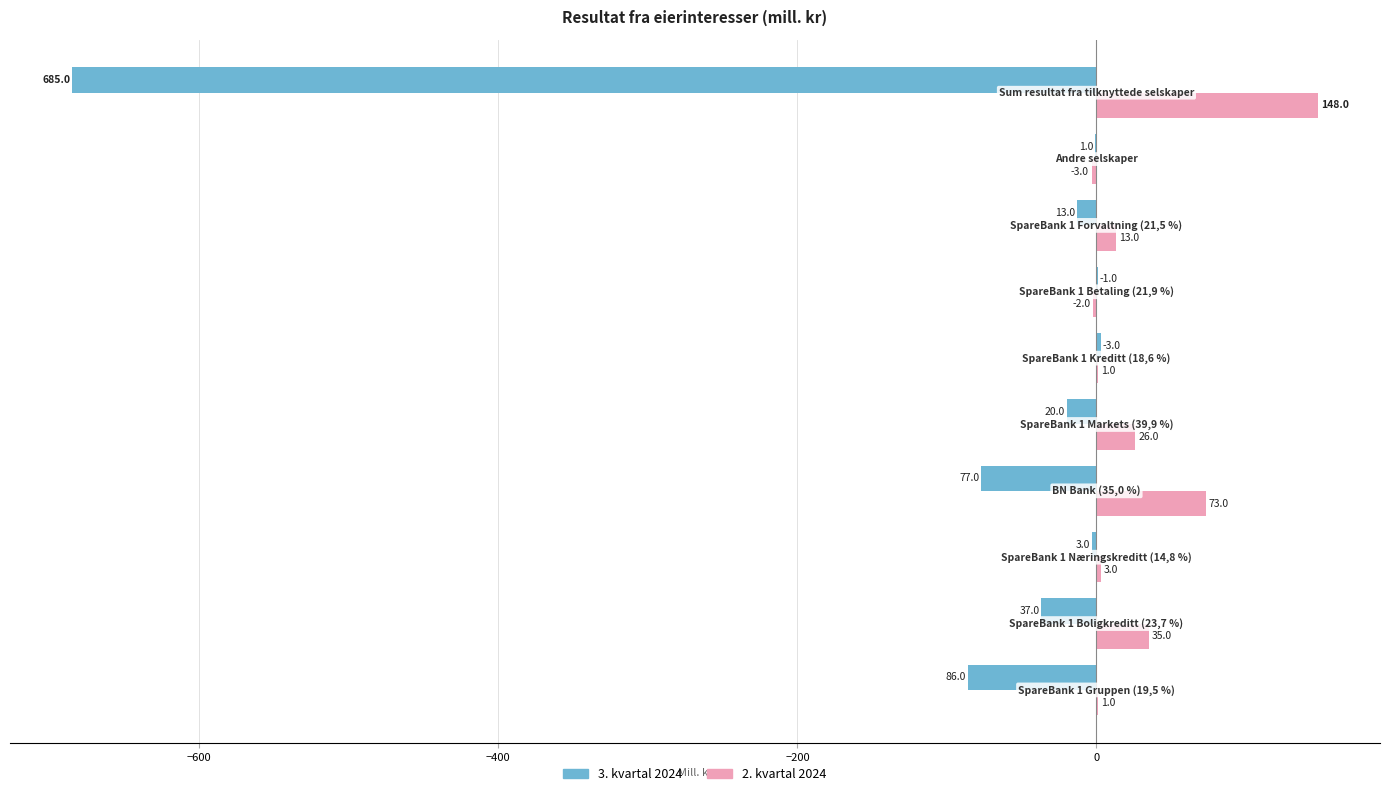

What is the greatest value displayed?

148